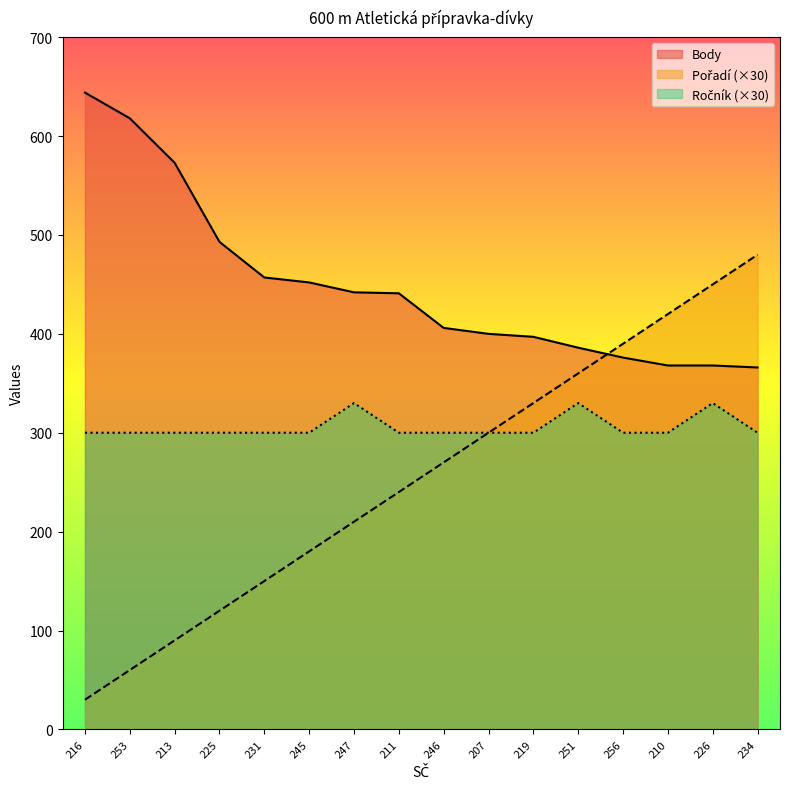

List the series in order of their peak value, highest first.

Body, Pořadí, Ročník